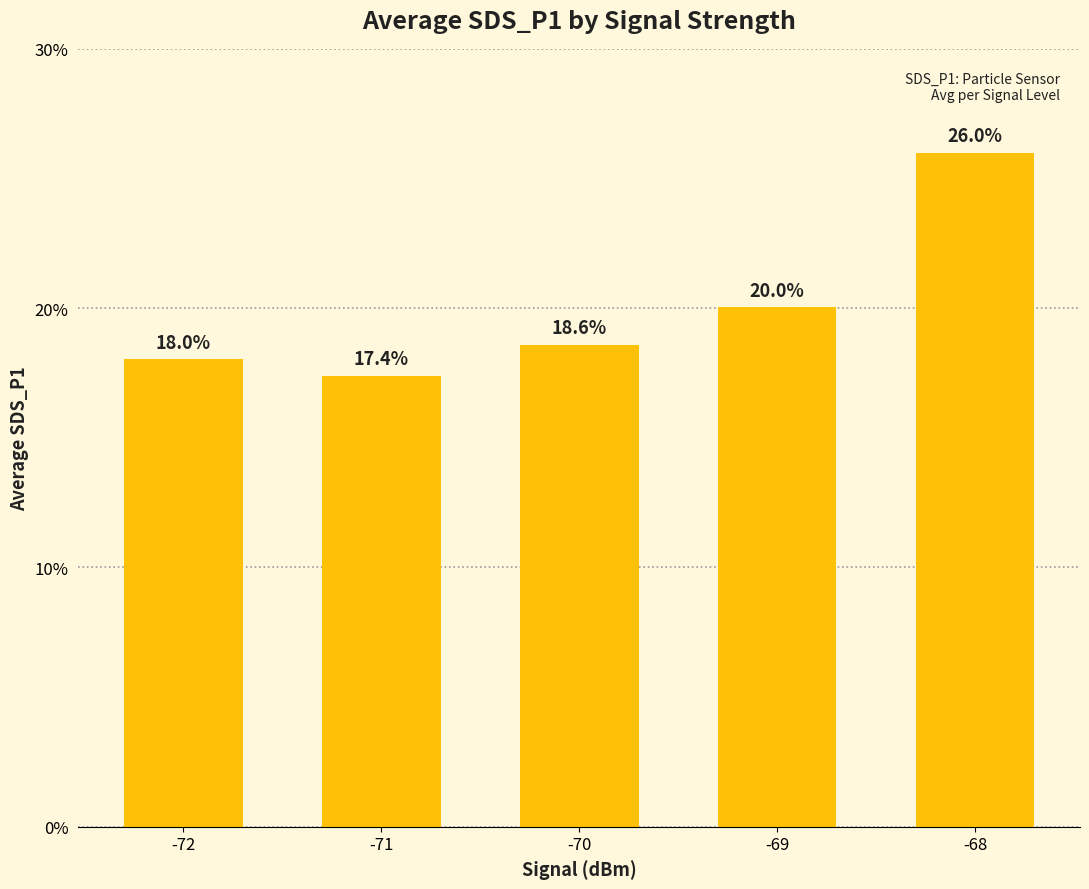

Rank the categories by value from highest to lowest.

-68, -69, -70, -72, -71